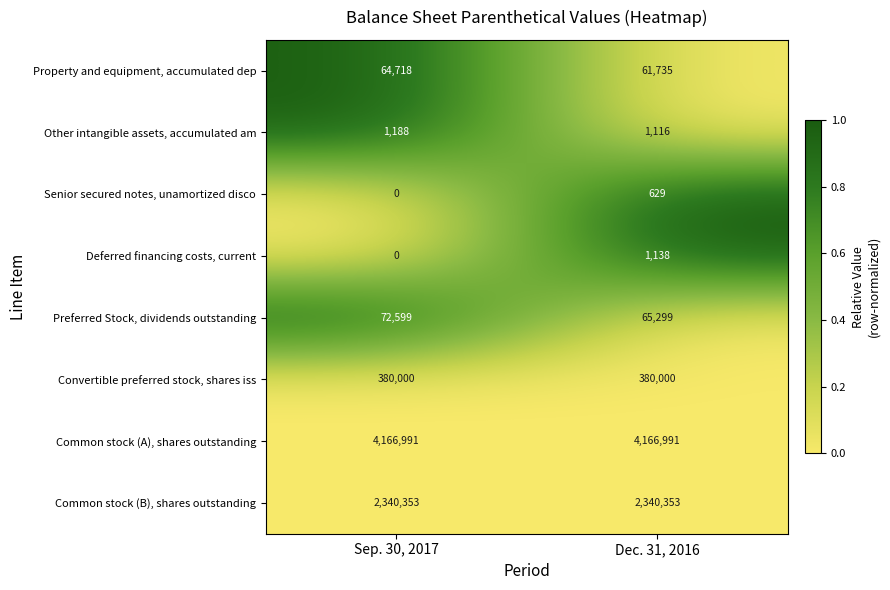

List the series in order of their peak value, lowest first.

Senior secured notes, unamortized disco, Deferred financing costs, current, Other intangible assets, accumulated am, Property and equipment, accumulated dep, Preferred Stock, dividends outstanding, Convertible preferred stock, shares iss, Common stock (B), shares outstanding, Common stock (A), shares outstanding